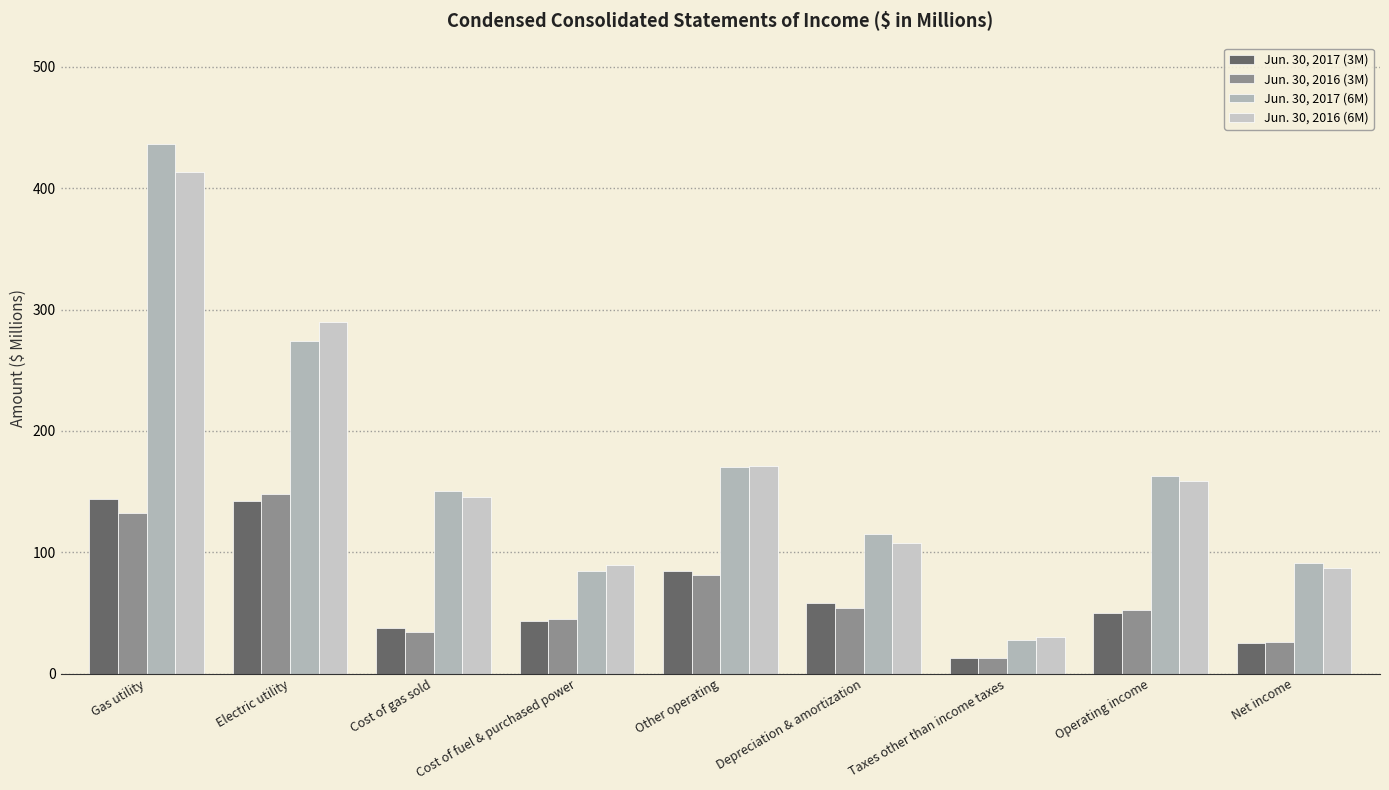

What is the average value of the Jun. 30, 2016 (6M) series?

165.9